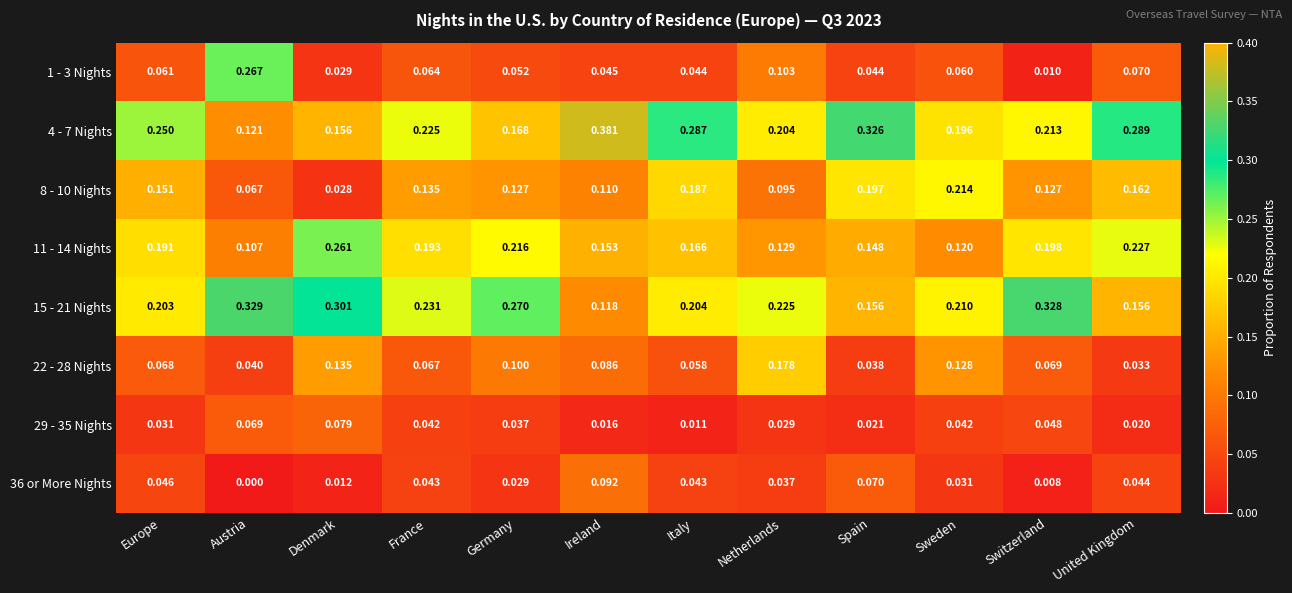

Rank the categories by 11 - 14 Nights value from lowest to highest.

Austria, Sweden, Netherlands, Spain, Ireland, Italy, Europe, France, Switzerland, Germany, United Kingdom, Denmark